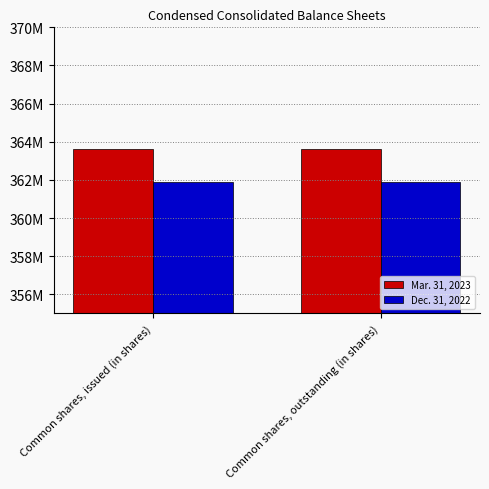

Are the bars horizontal?

No